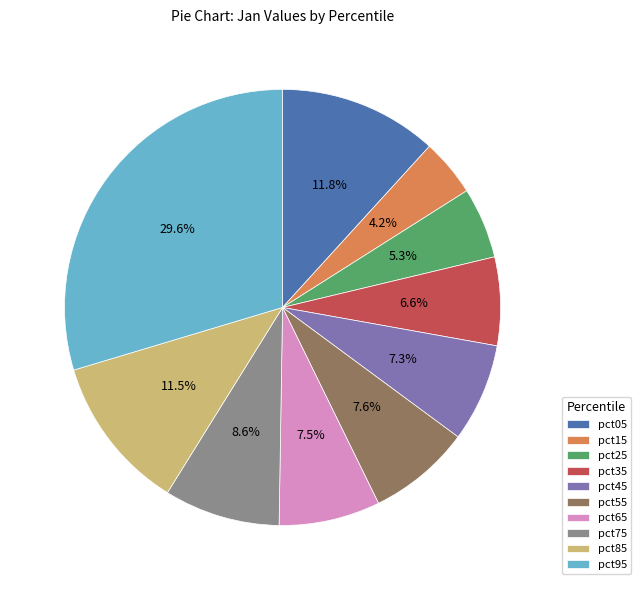

How many slices are in this pie chart?

10